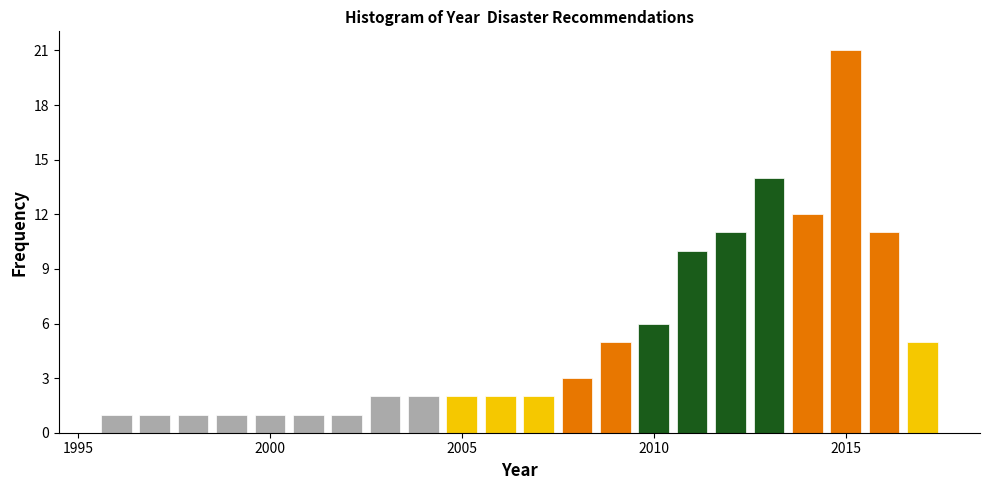

Around what value on the x-axis is the tallest bar? Give the approximate position of its centre, as read against the axis.

2015.0